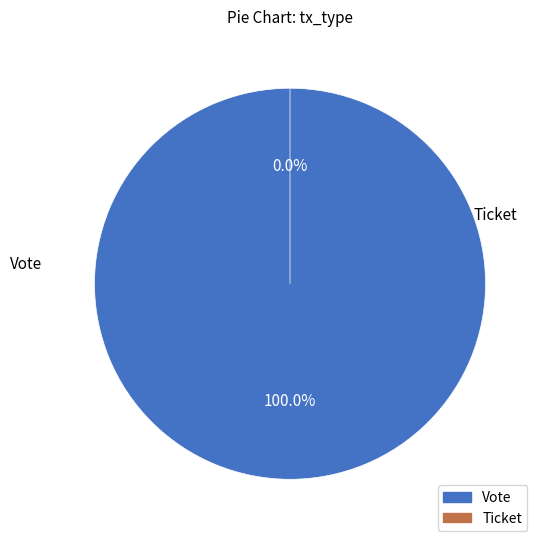

What is the change in value from Vote to Ticket?

-1